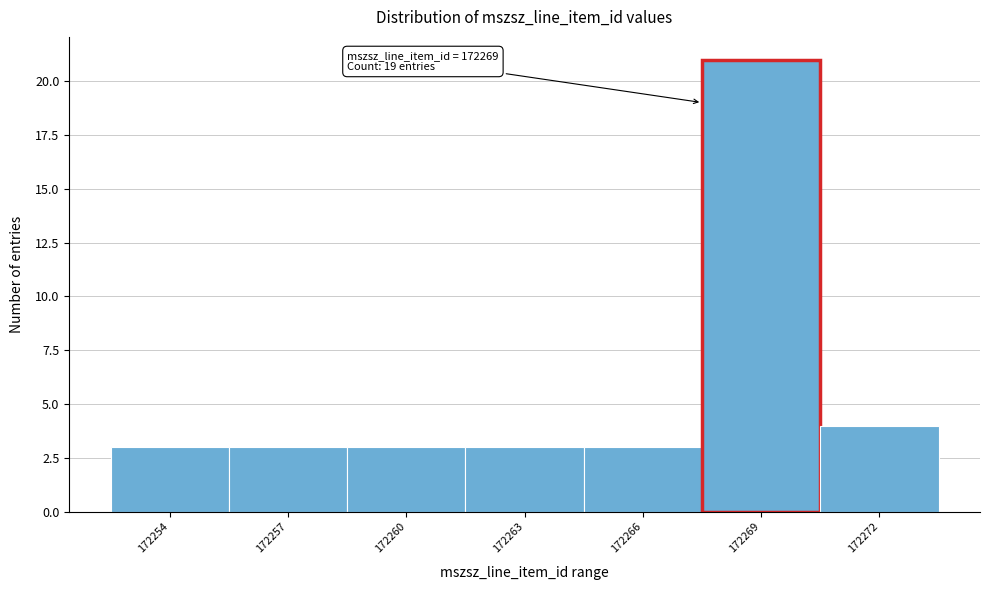

Reading left to right, list all the values displayed in this chart.

3	3	3	3	3	21	4